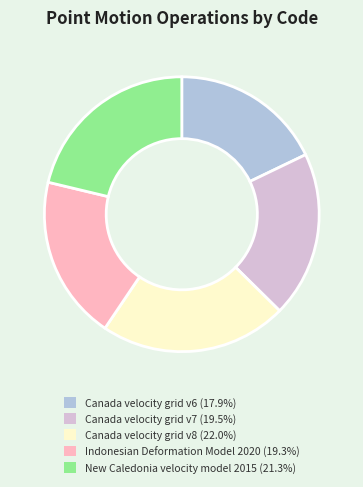

Approximately how many times larger is the value at Indonesian Deformation Model 2020 compared to Canada velocity grid v6?

1.1